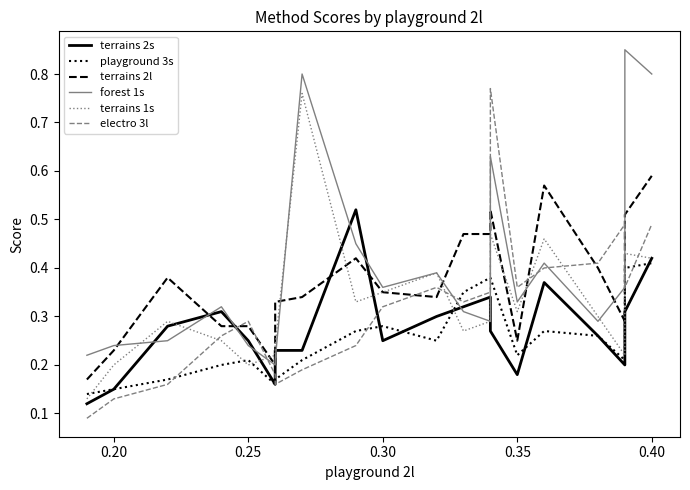

Rank the series by their maximum value, from lowest to highest.

playground 3s, terrains 2s, terrains 2l, terrains 1s, electro 3l, forest 1s